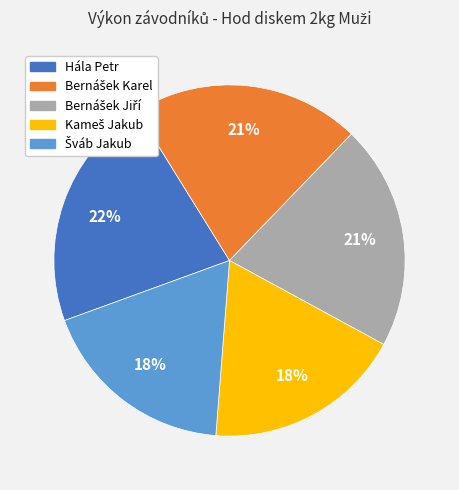

The Hála Petr slice represents 22% of the pie. True or false?

True